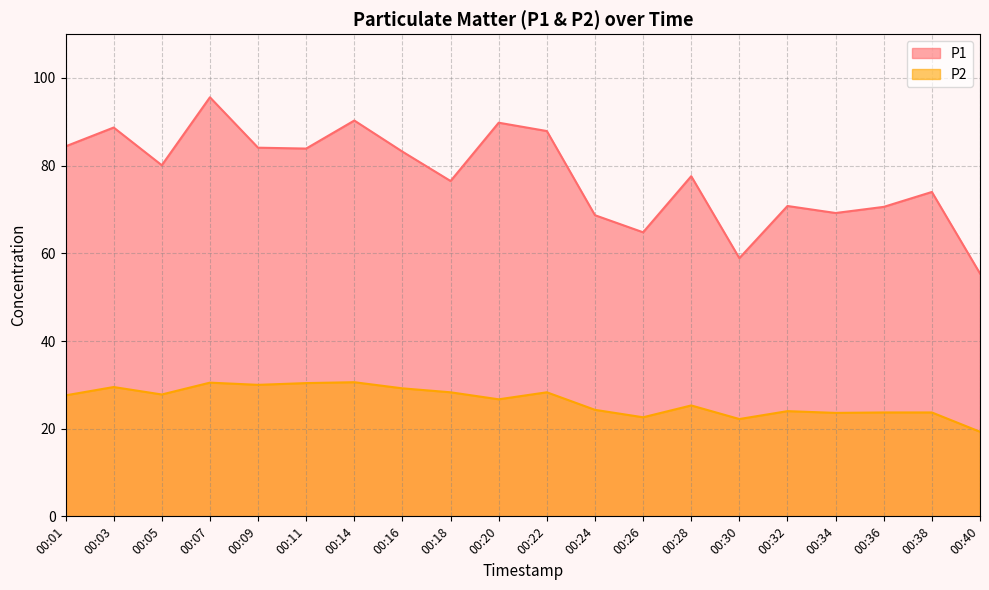

What is the approximate value of P2 at 00:07?

30.5